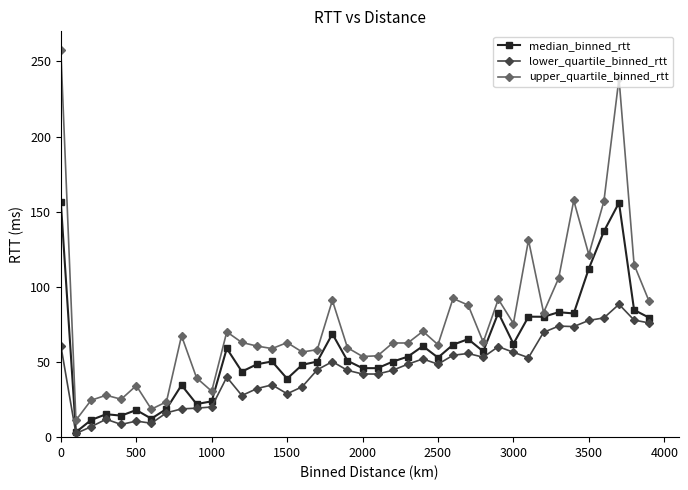

What is the value of the upper_quartile_binned_rtt point at the 24th from the left?

62.7